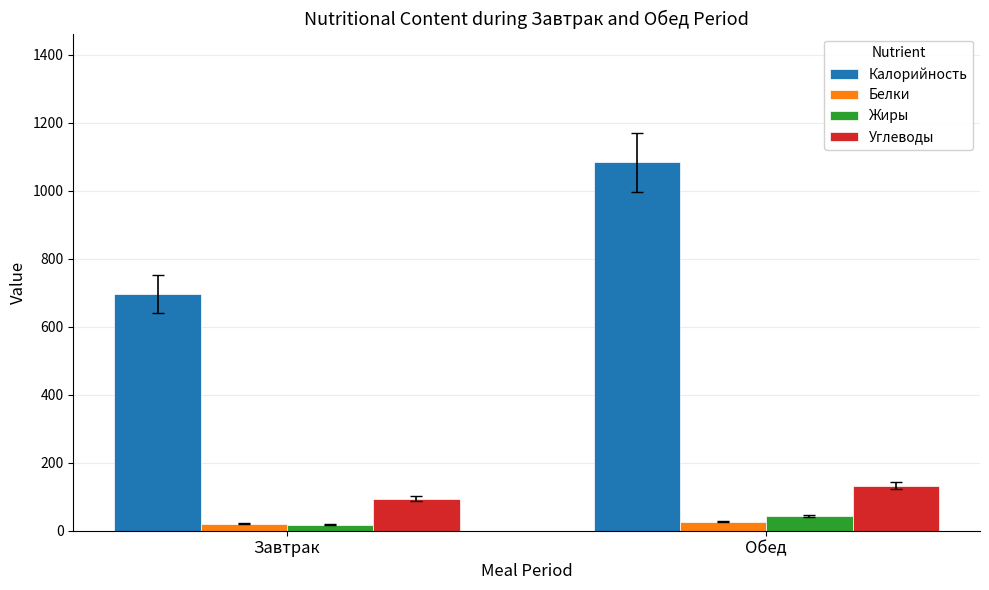

Which series has the largest range (max minus min)?

Калорийность